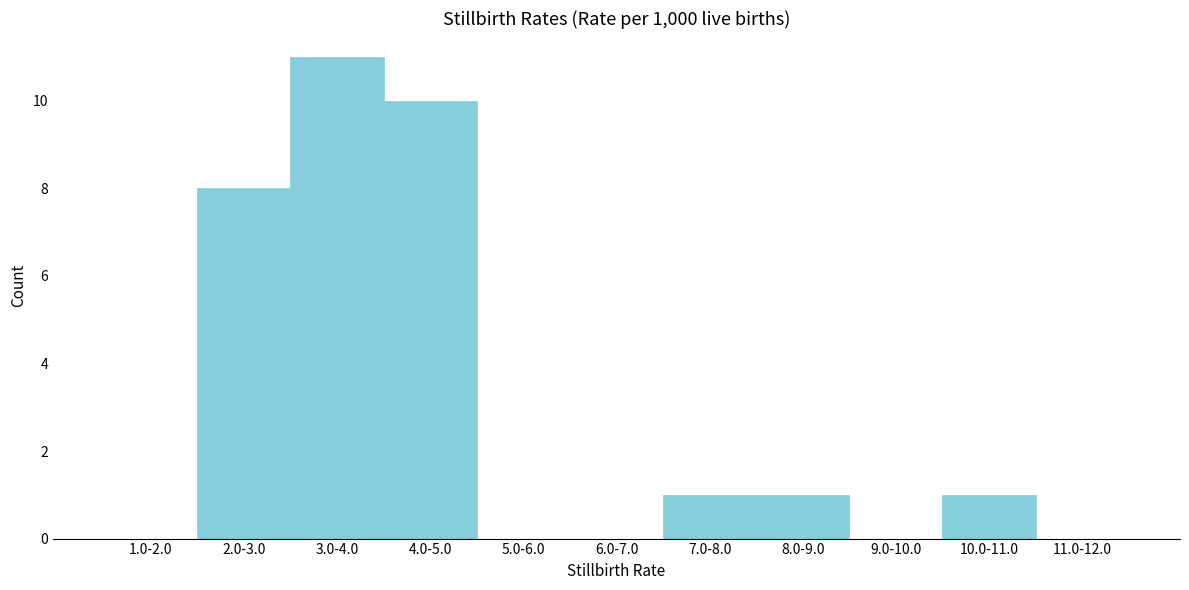

Reading right to left, extract all data points from this chart.

11.0-12.0=0	10.0-11.0=1	9.0-10.0=0	8.0-9.0=1	7.0-8.0=1	6.0-7.0=0	5.0-6.0=0	4.0-5.0=10	3.0-4.0=11	2.0-3.0=8	1.0-2.0=0